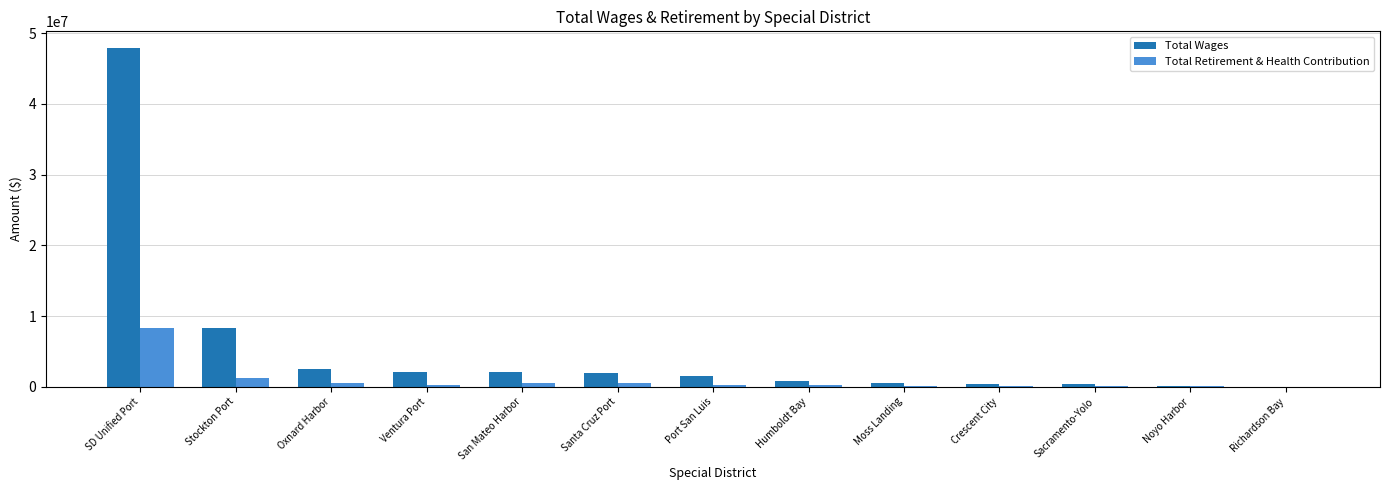

Between SD Unified Port and Noyo Harbor, which series saw the biggest shift?

Total Wages